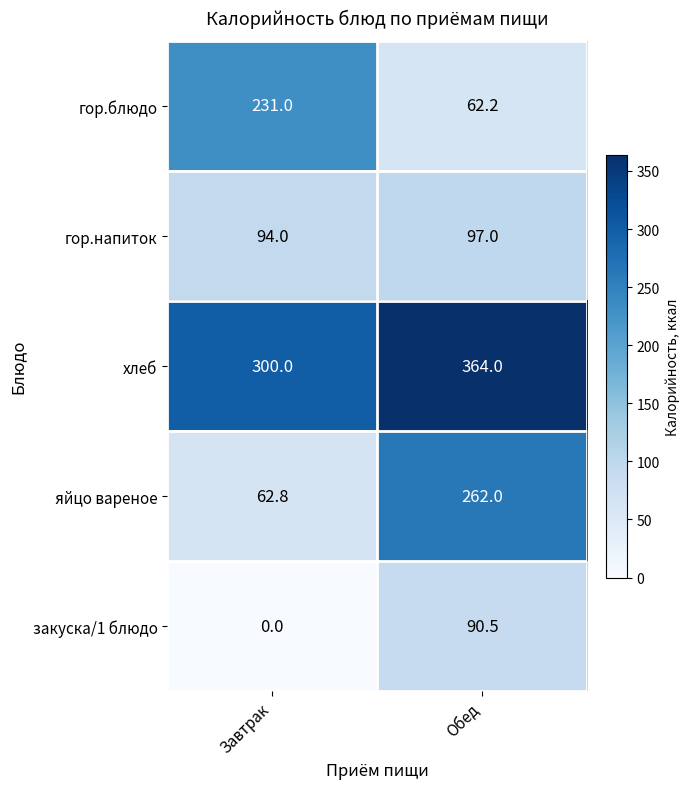

What is the difference between the highest and lowest values at Обед?

301.8